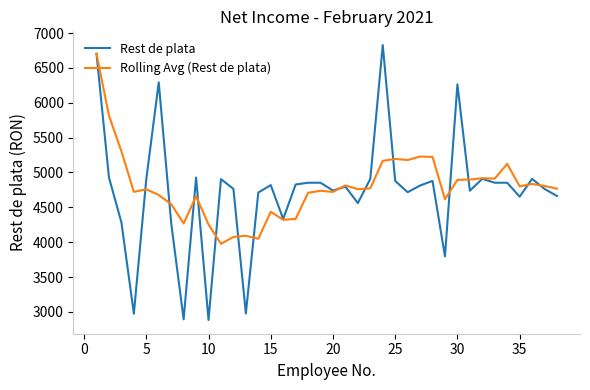

What is the minimum value for Rolling Avg (Rest de plata)?

3976.8